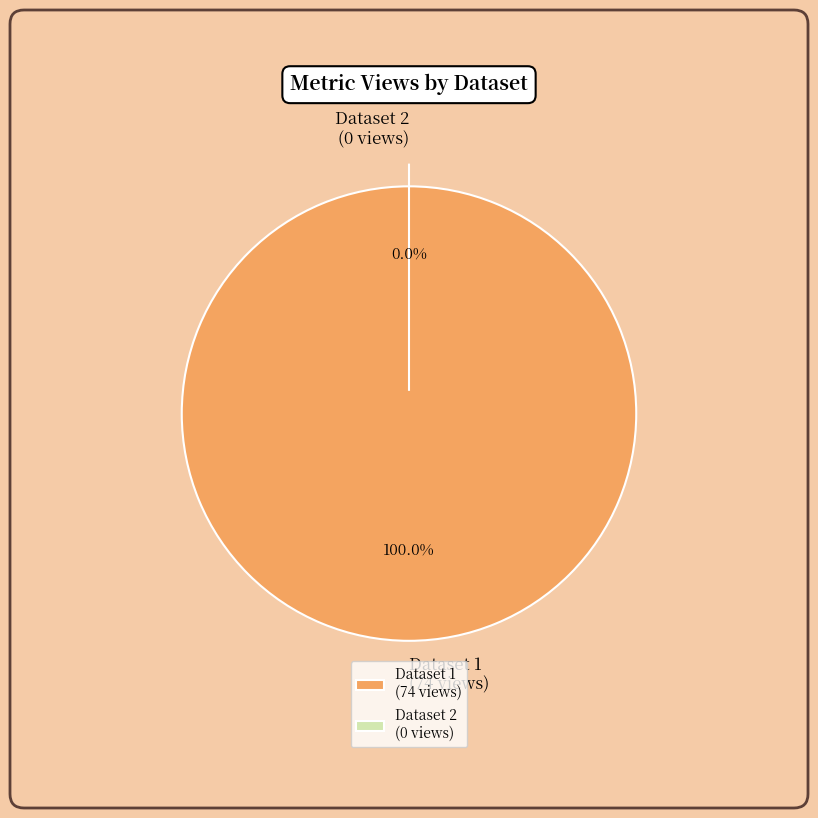

What percentage is NOT represented by 649cd792078190ea962176f6?

100.0%